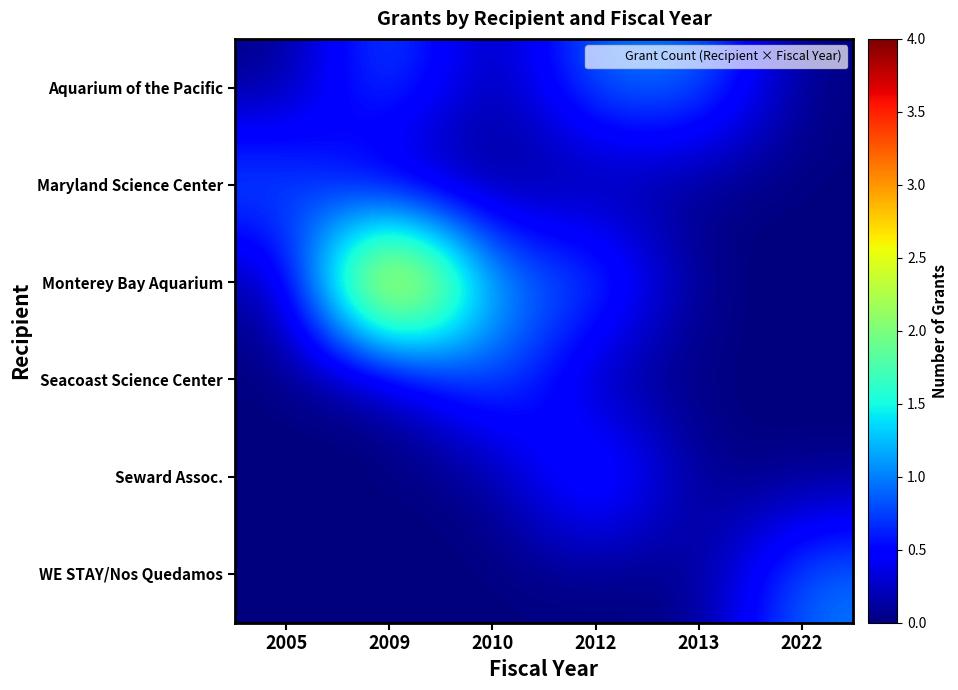

How many series are shown in this chart?

6